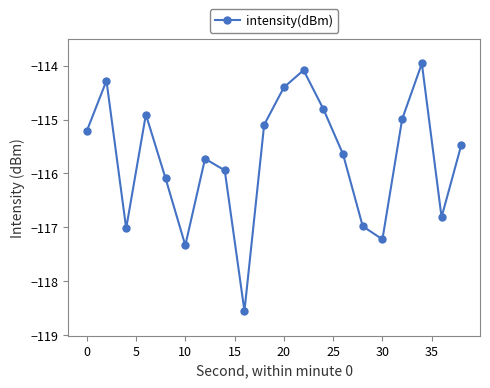

Reading left to right, list all the values displayed in this chart.

-115.2	-114.3	-117.0	-114.9	-116.1	-117.3	-115.7	-115.9	-118.5	-115.1	-114.4	-114.1	-114.8	-115.6	-117.0	-117.2	-115.0	-114.0	-116.8	-115.5